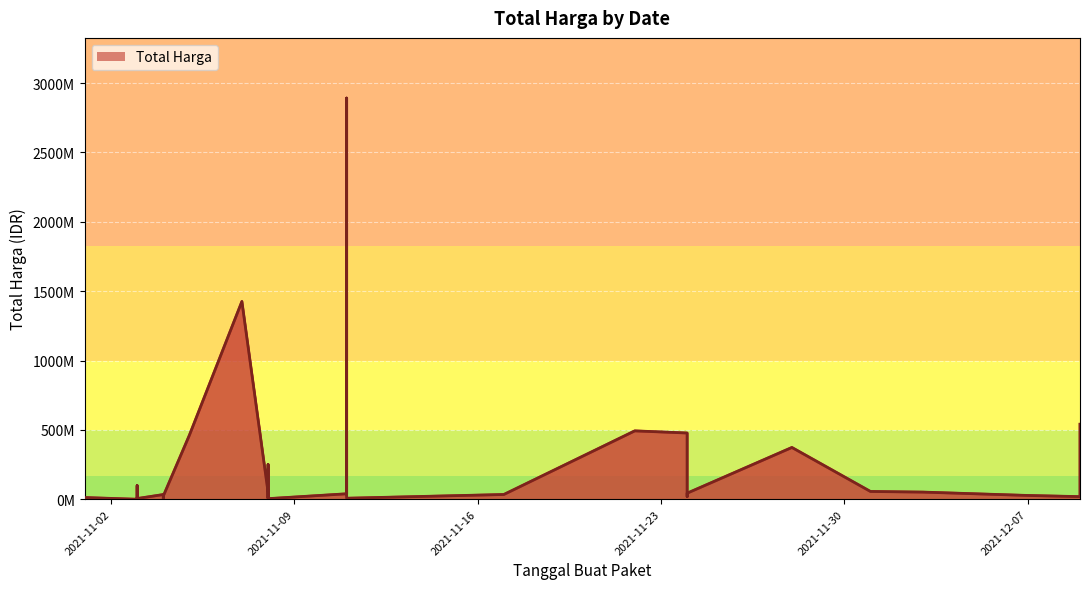

How many values are below 27412000?

17